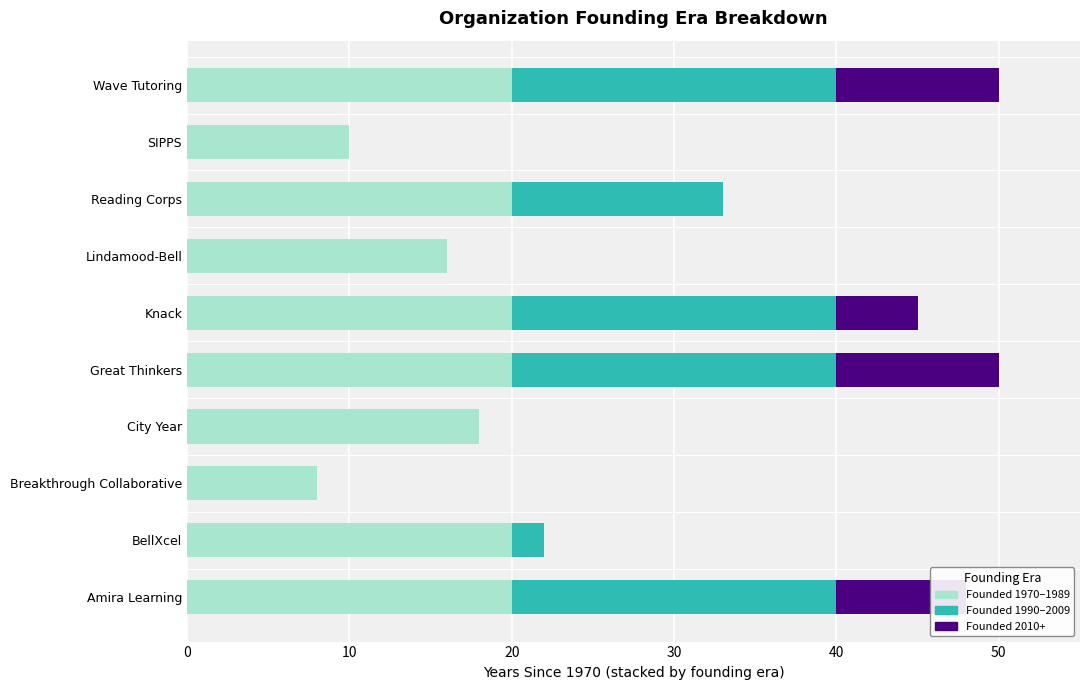

What is the sum of all Founded 1970–1989 values?

172